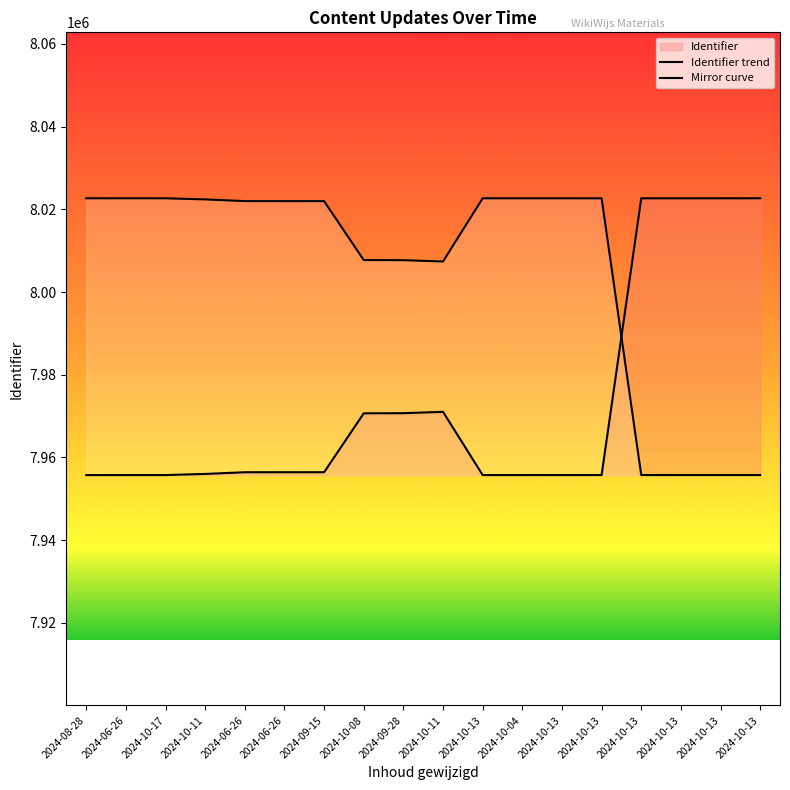

At how many categories does at least one series exceed 7987369?

18